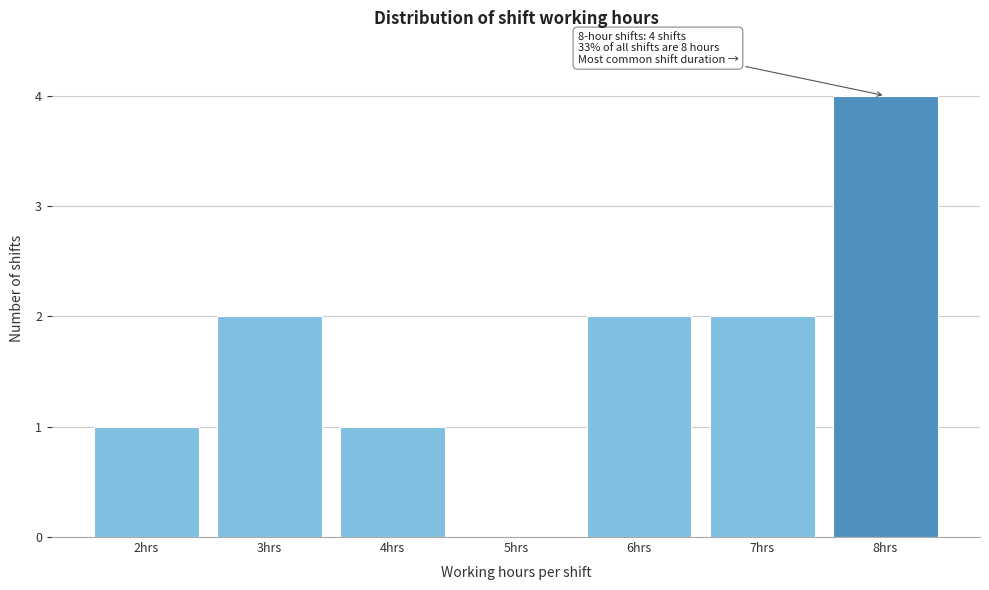

Reading right to left, extract all data points from this chart.

8hrs=4	7hrs=2	6hrs=2	5hrs=0	4hrs=1	3hrs=2	2hrs=1